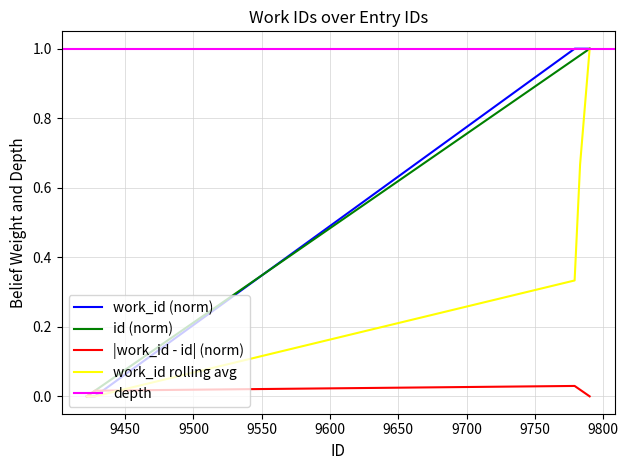

What is the average value of the id series?

0.4